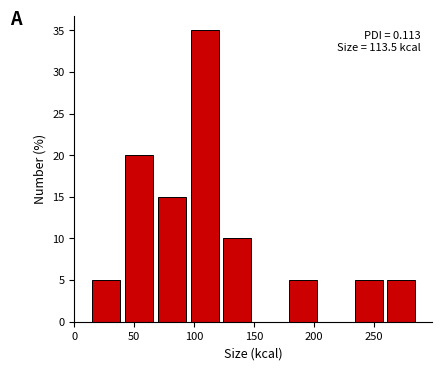

Which range on the x-axis has the tallest bar?

95 to 125